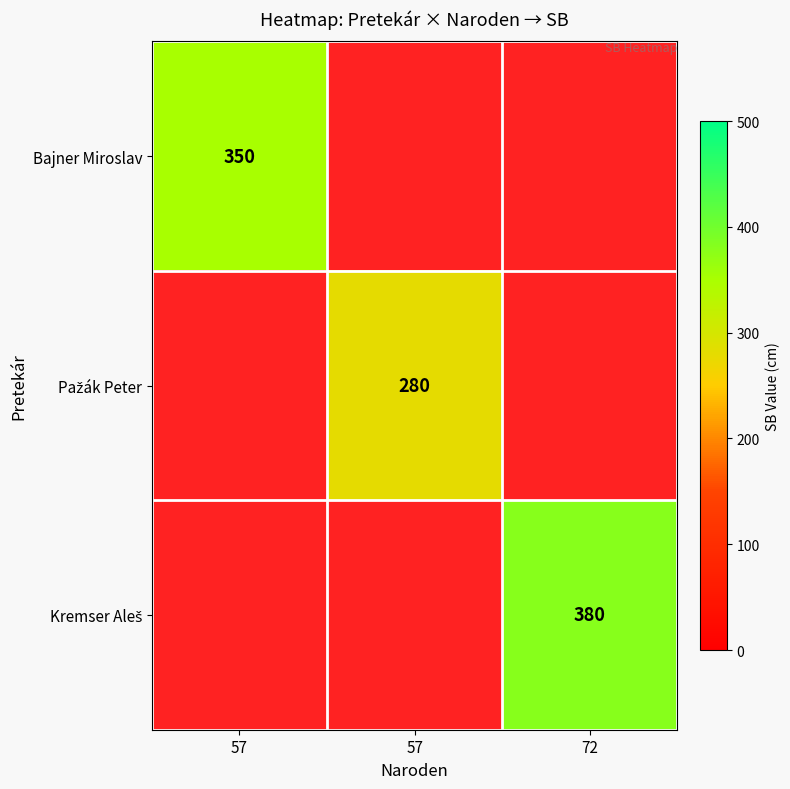

What is the greatest value displayed?

380.0